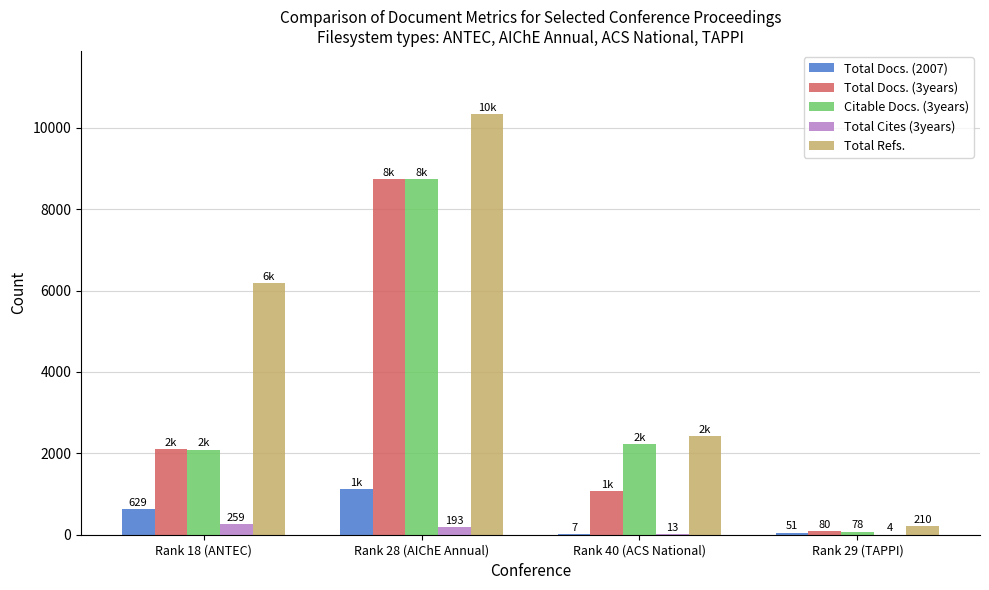

What value does the Total Docs. (2007) series have at Rank 28 (AIChE Annual), to the nearest 100?

1100